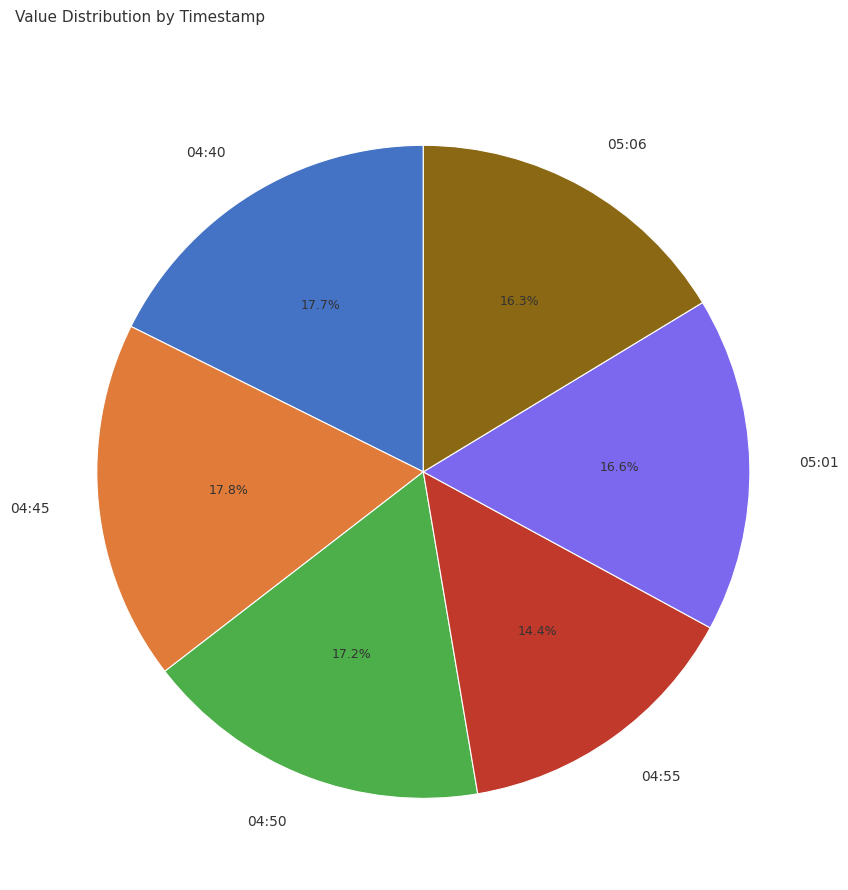

Is there any slice that represents more than half of the pie?

No